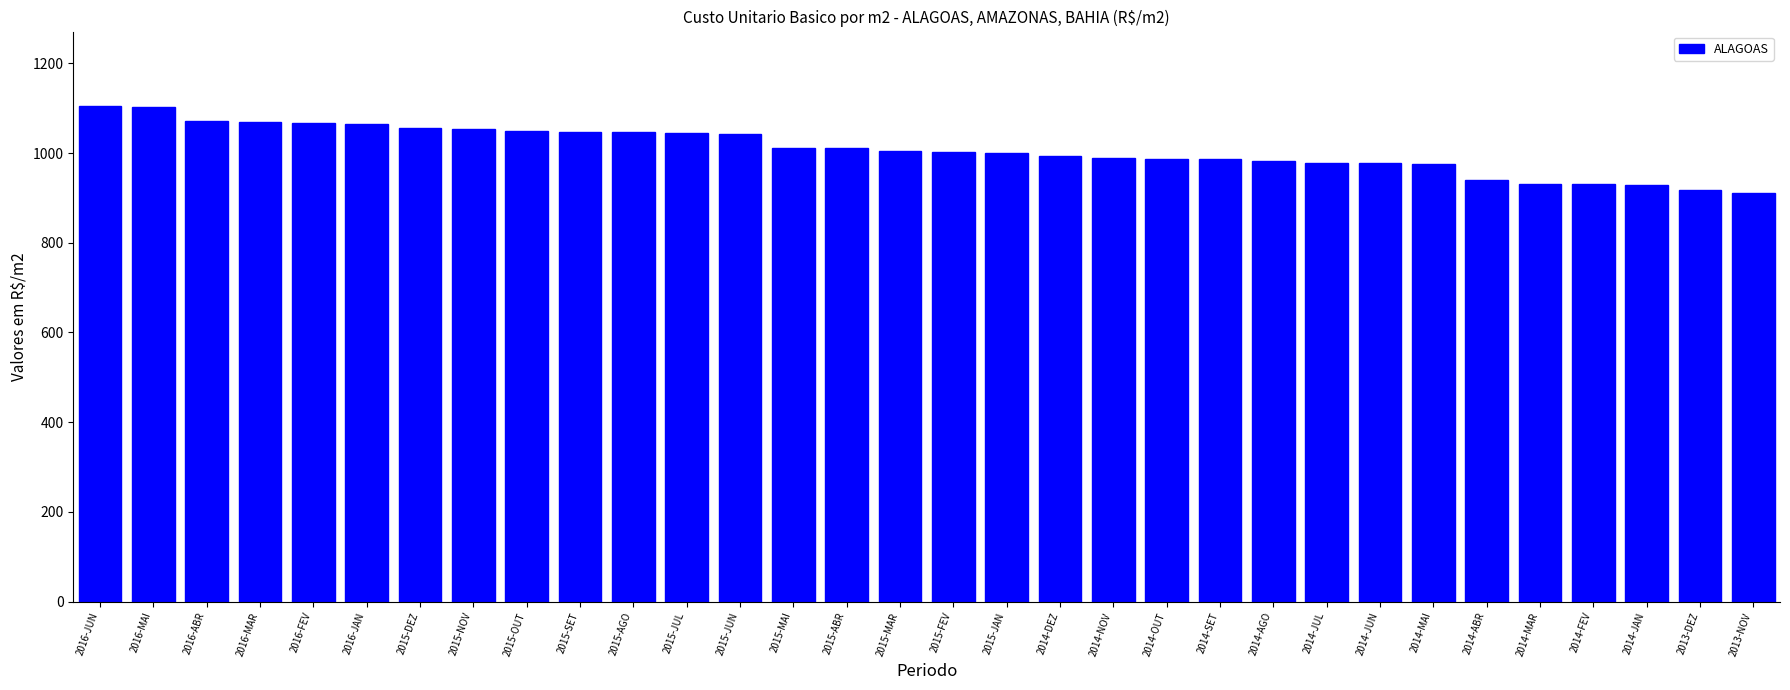

Between 2016-ABR and 2014-MAI, which is larger?

2016-ABR